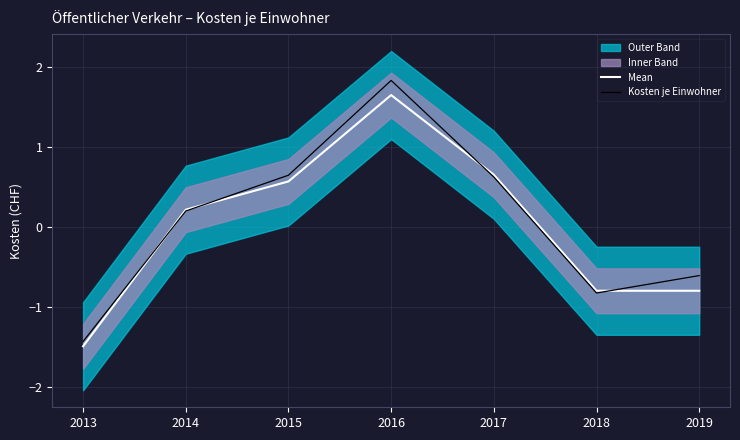

Reading left to right, transcribe all the data shown in this chart.

Mean: -1.5	0.2	0.6	1.6	0.7	-0.8	-0.8
Kosten je Einwohner: -1.4	0.2	0.6	1.8	0.6	-0.8	-0.6